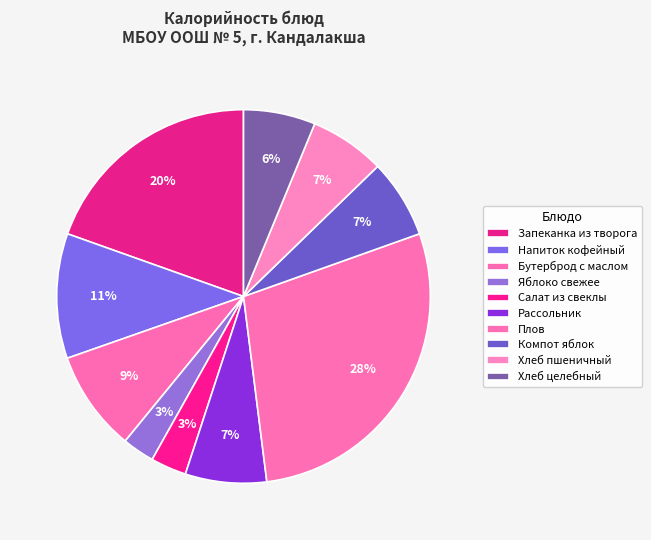

How many segments does this pie chart have?

10